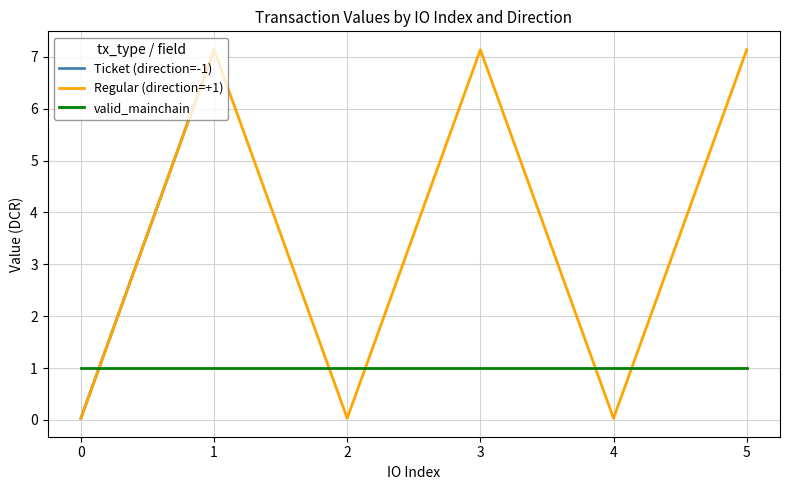

What is the value of the valid_mainchain point at the 5th from the left?

1.0